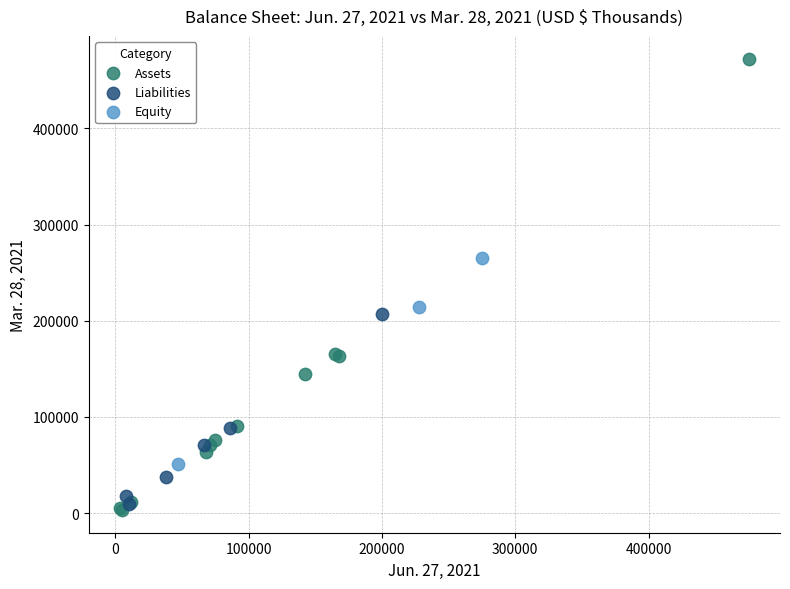

Which series has the largest Y range (max minus min)?

Assets